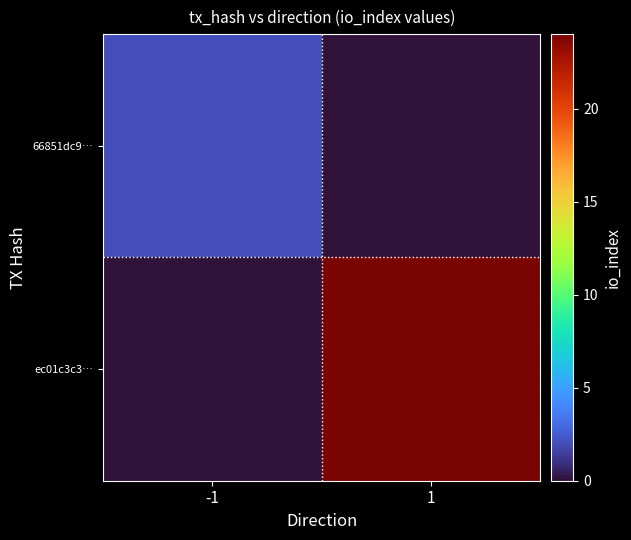

Which label corresponds to the smallest value in the chart?

1